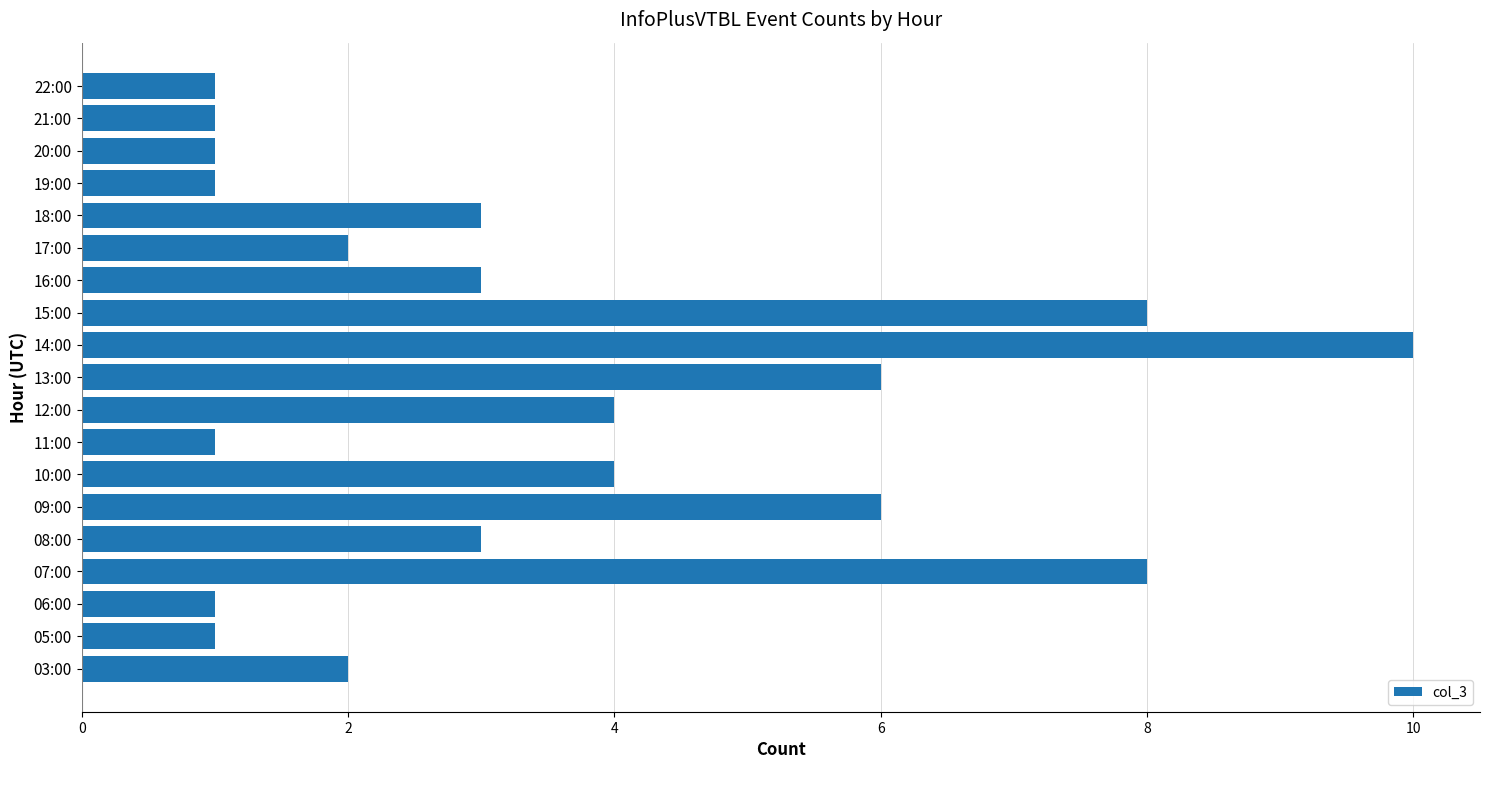

Is it true that the value at 19:00 is 2?

False